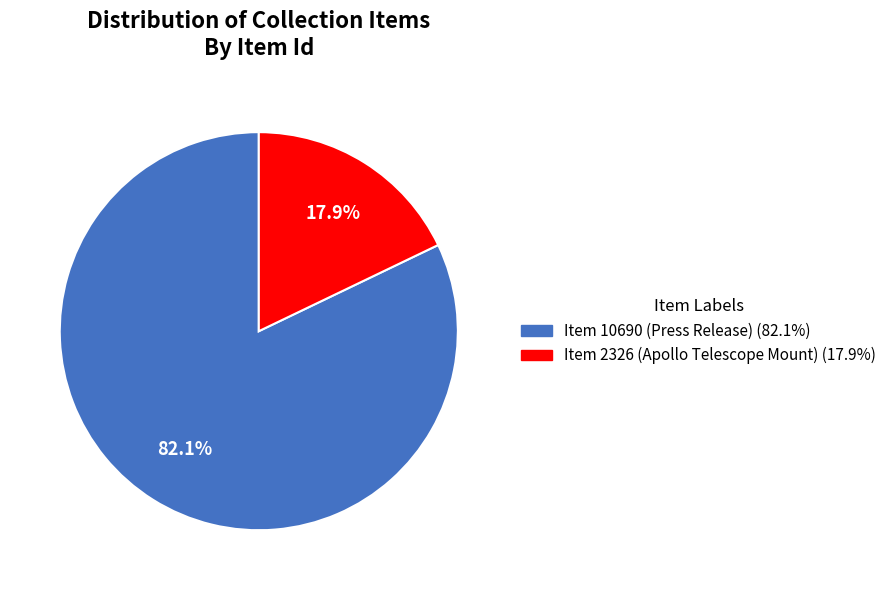

To the nearest percent, what percentage of the pie is Item 2326 (Apollo Telescope Mount)?

18%